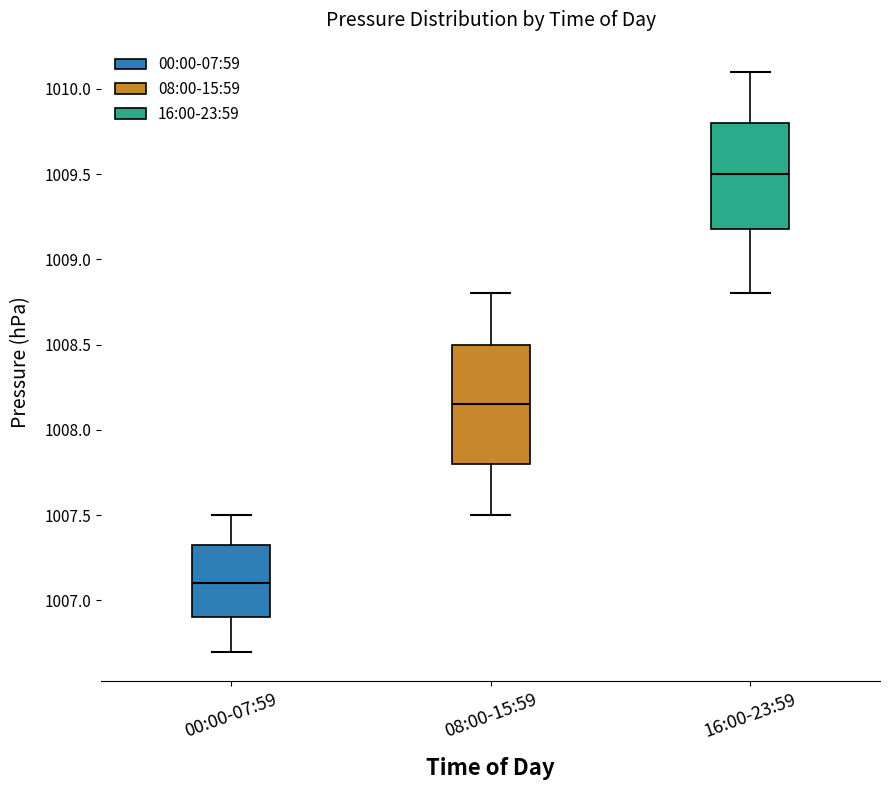

Reading left to right, read every box against the y-axis: the position of its median line, the range the box covers, and the ends of its whiskers. The values are not printed on the chart, so give them approximately, as read against the axis.

00:00-07:59: median 1007.10, box 1006.90 to 1007.35, whiskers 1006.70 to 1007.50
08:00-15:59: median 1008.15, box 1007.80 to 1008.50, whiskers 1007.50 to 1008.80
16:00-23:59: median 1009.50, box 1009.20 to 1009.80, whiskers 1008.80 to 1010.10